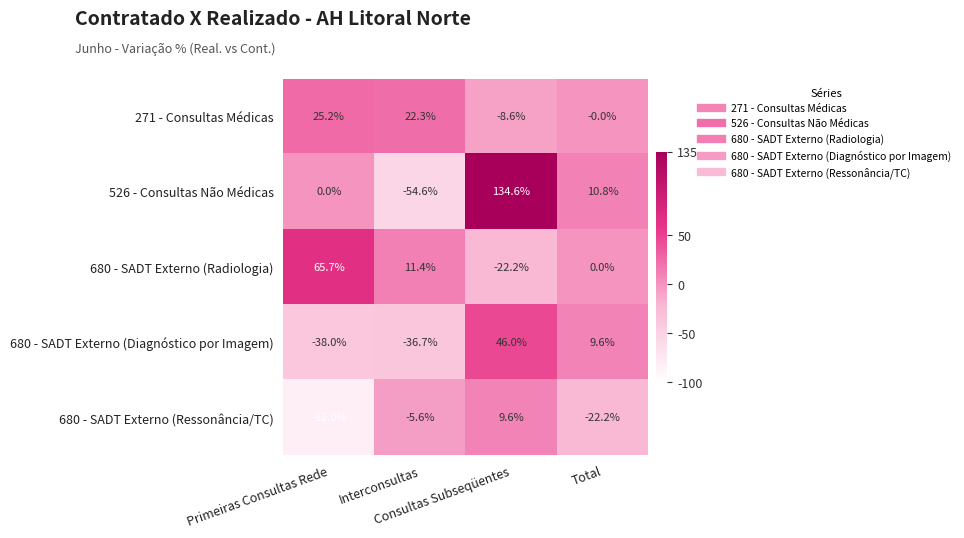

Which series has the largest total across all categories?

526 - Consultas Não Médicas